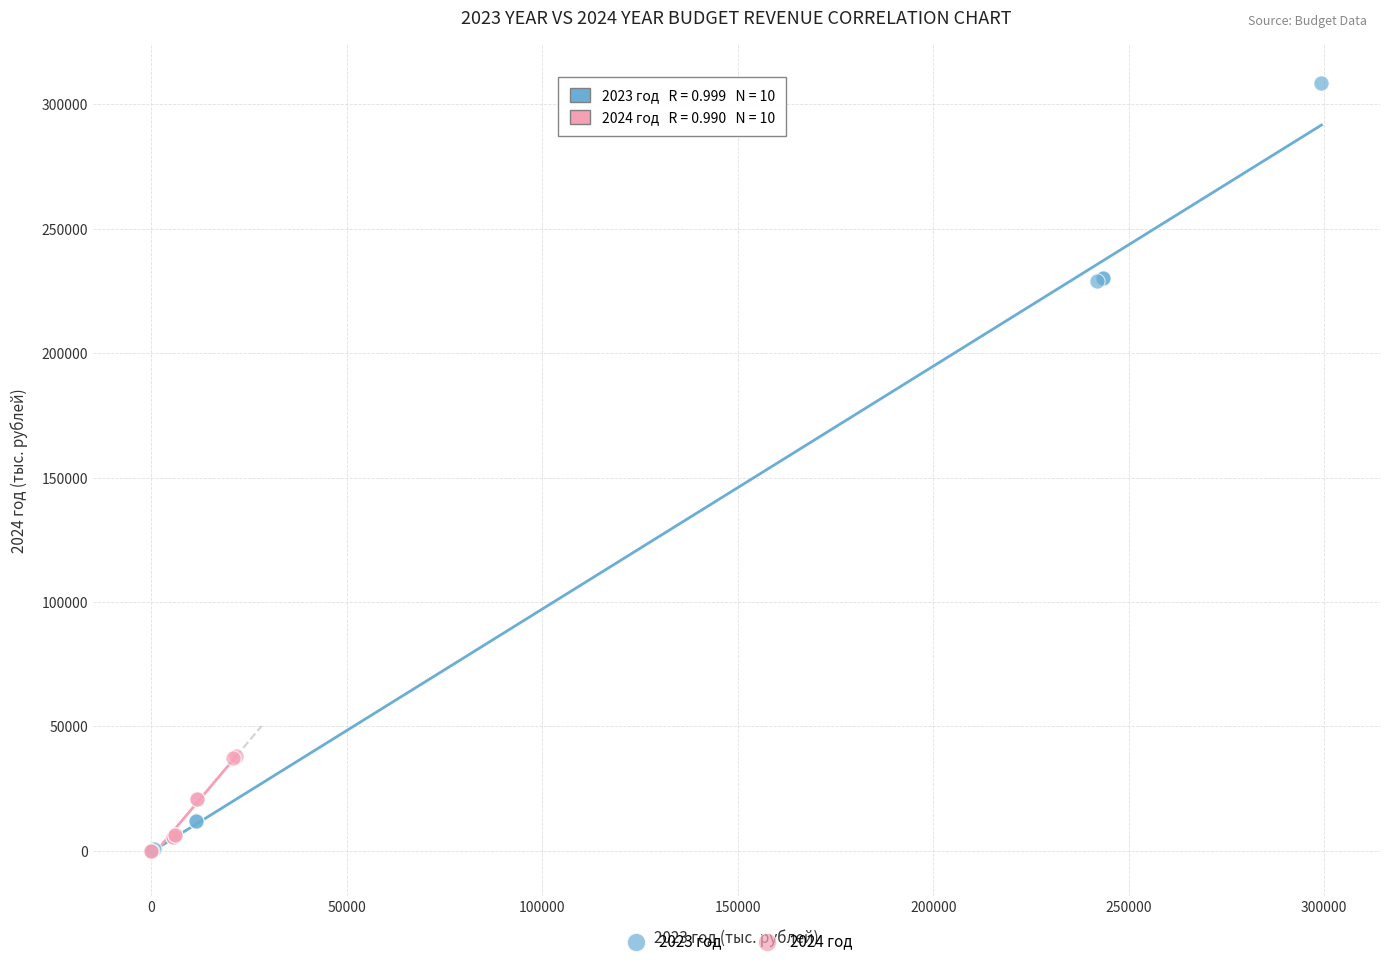

Which series contains the highest Y value?

2023 год